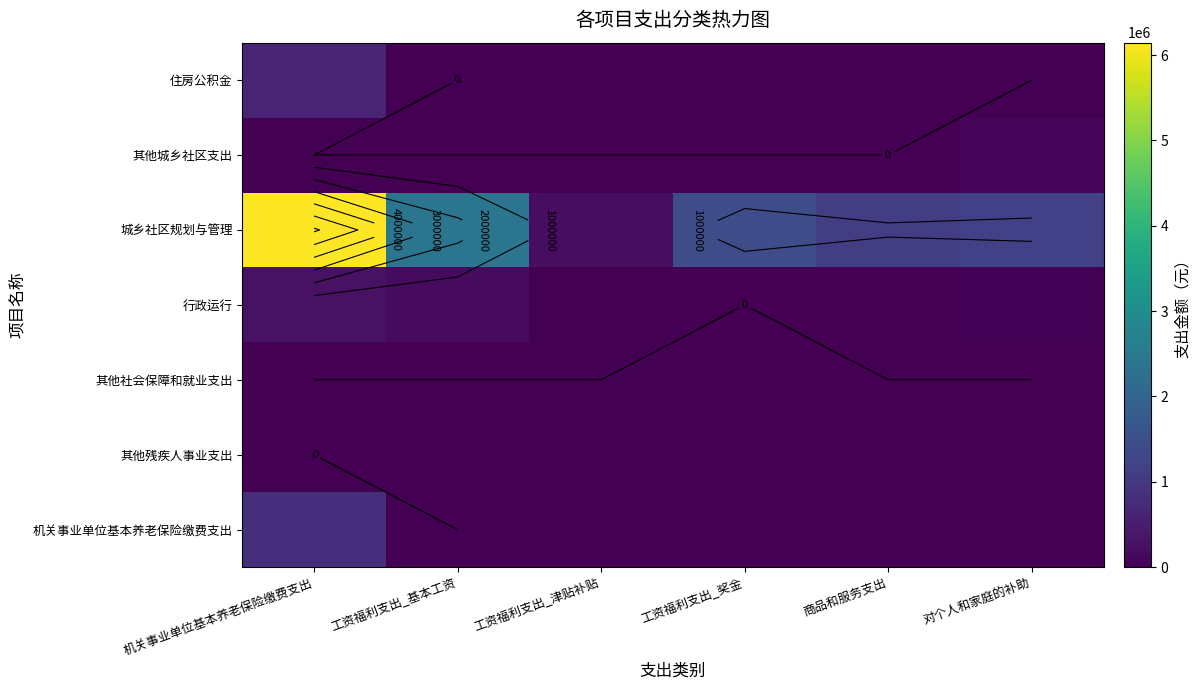

What is the total value across all series at 对个人和家庭的补助?

1279689.1